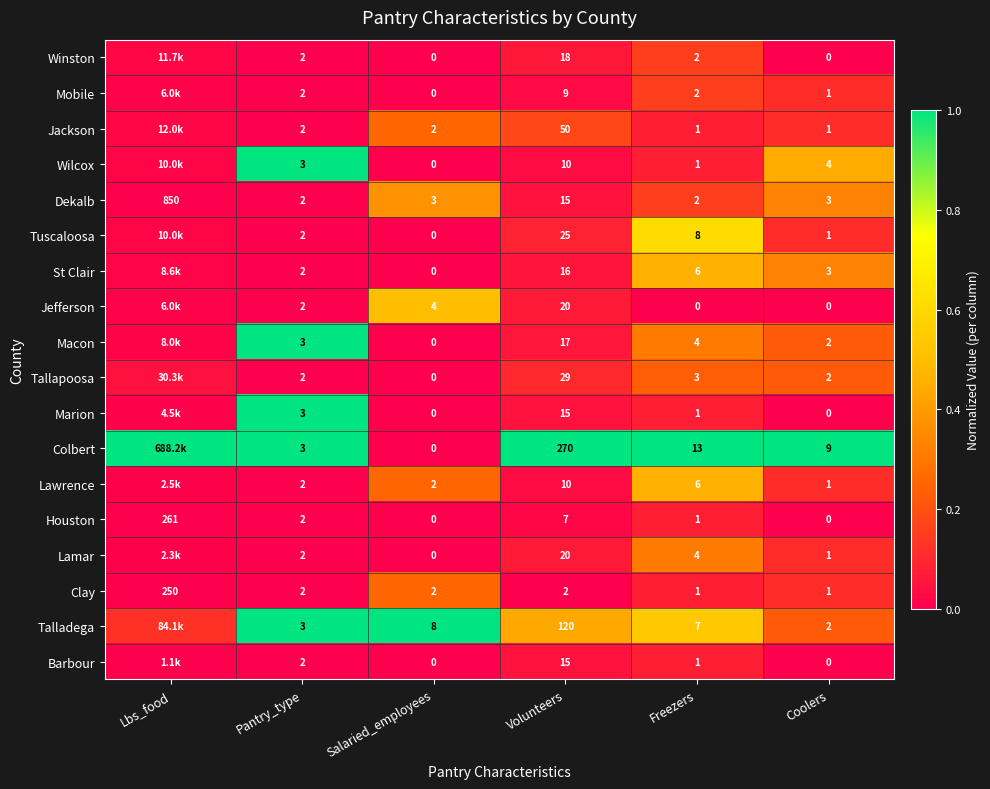

Which series changed the most between Pantry_type and Salaried_employees?

Talladega